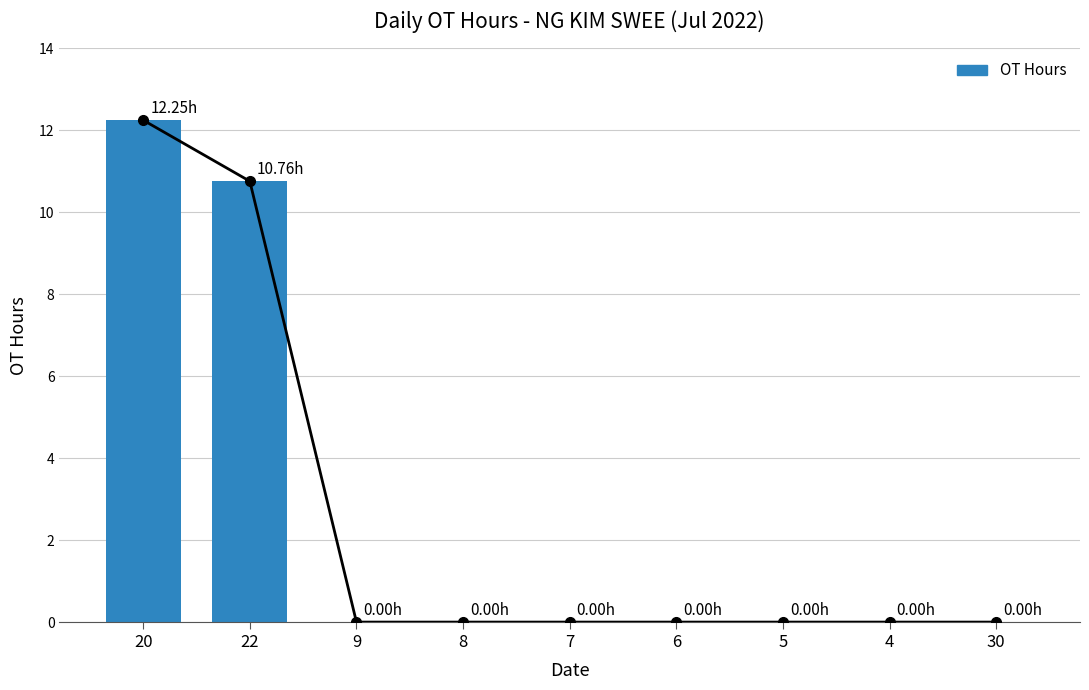

What is the maximum value shown in the chart?

12.2